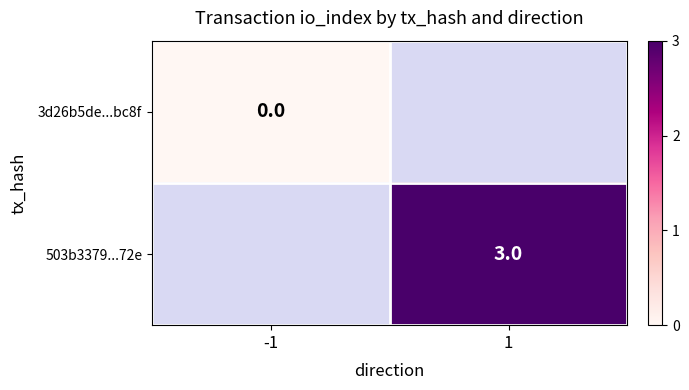

The 503b3379...72e series shows 3 at 1. True or false?

True